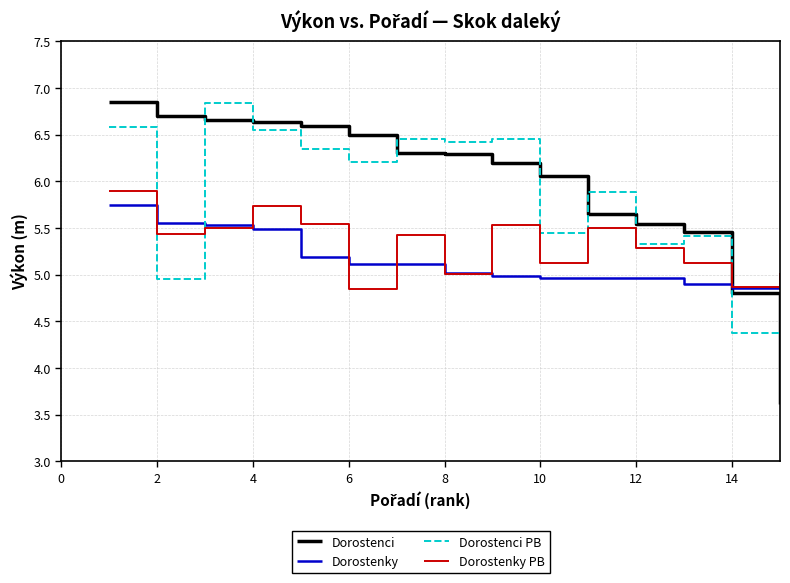

Count the number of categories in the chart.

15